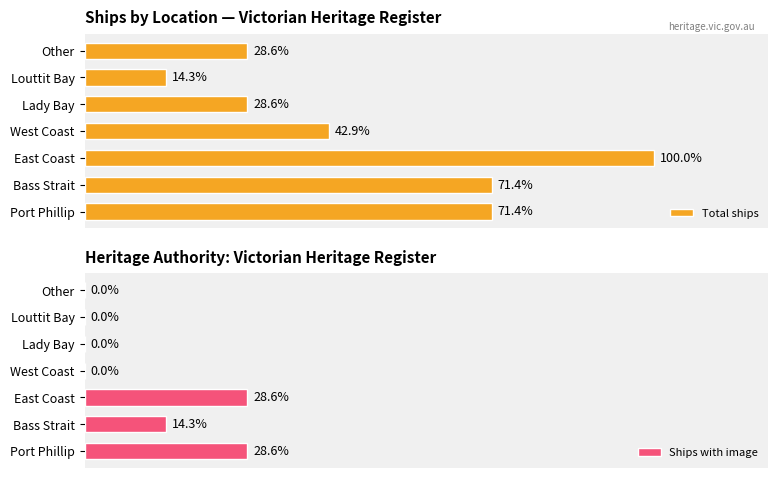

Does the chart contain stacked bars?

No